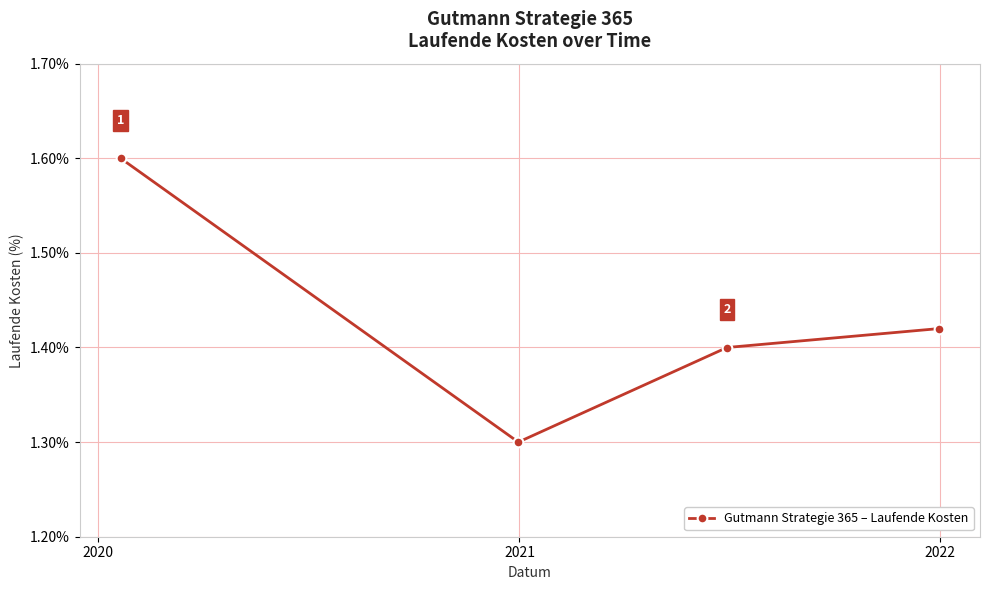

True or false: the data has more than 1 interior local peaks.

False